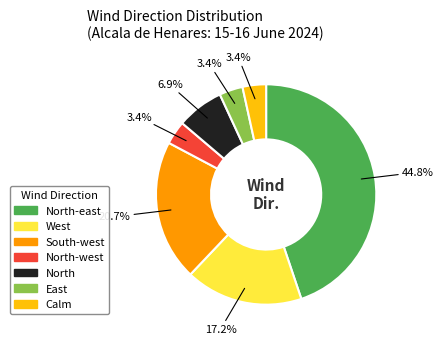

Does any single category account for the majority?

No